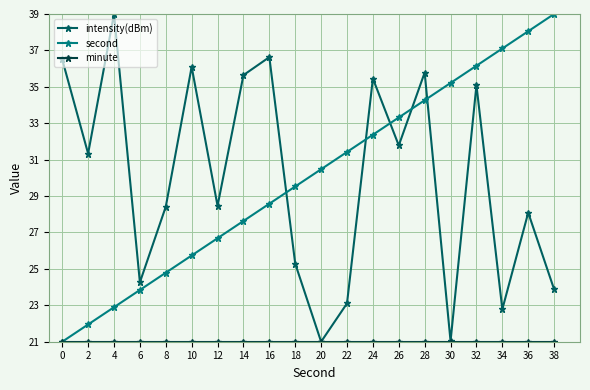

Is this an area chart (filled region under the line)?

No